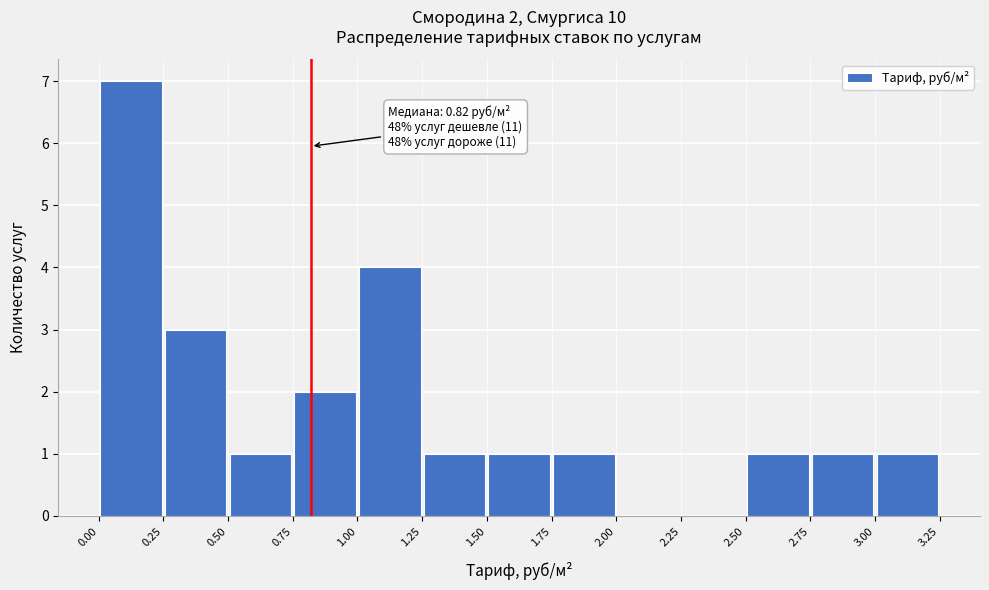

Over which range of the x-axis is the bar tallest?

0.00 to 0.25